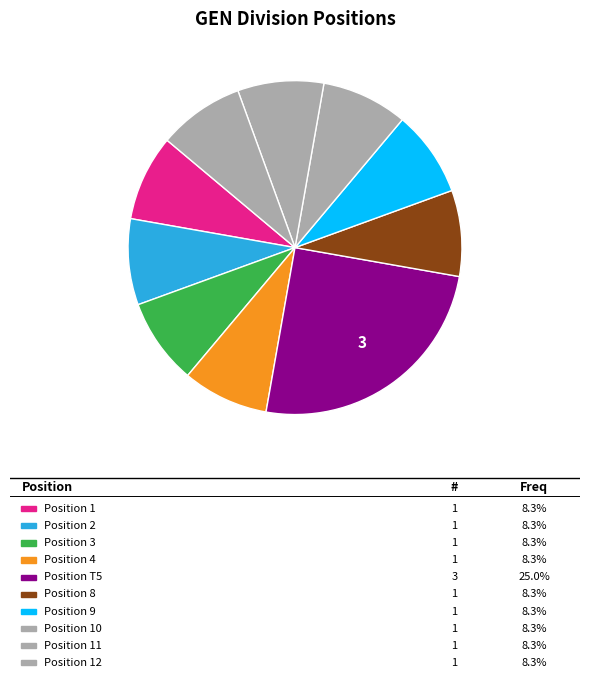

Is there a majority slice in this chart?

No